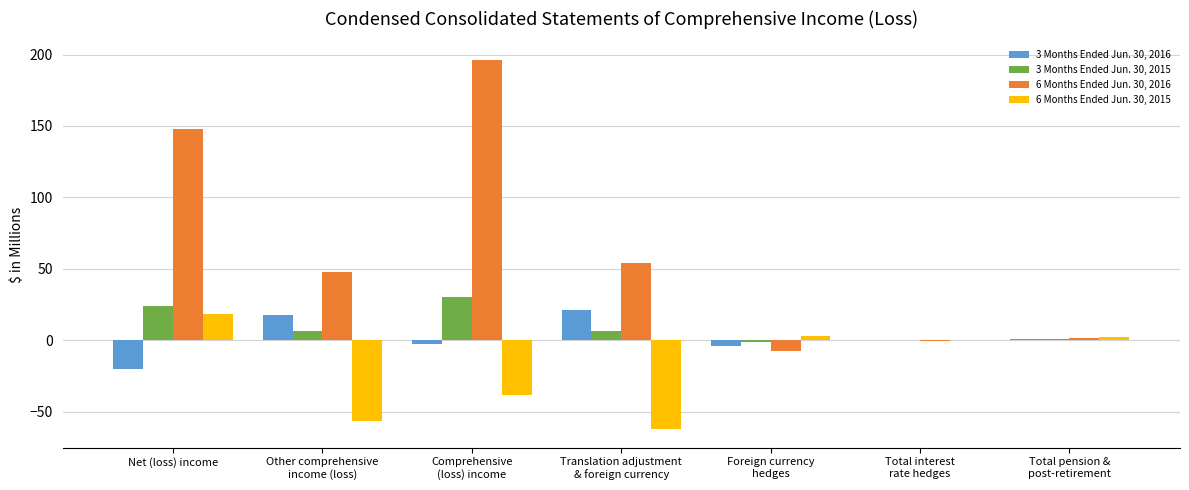

What is the highest value of the 6 Months Ended Jun. 30, 2016 series?

196.3